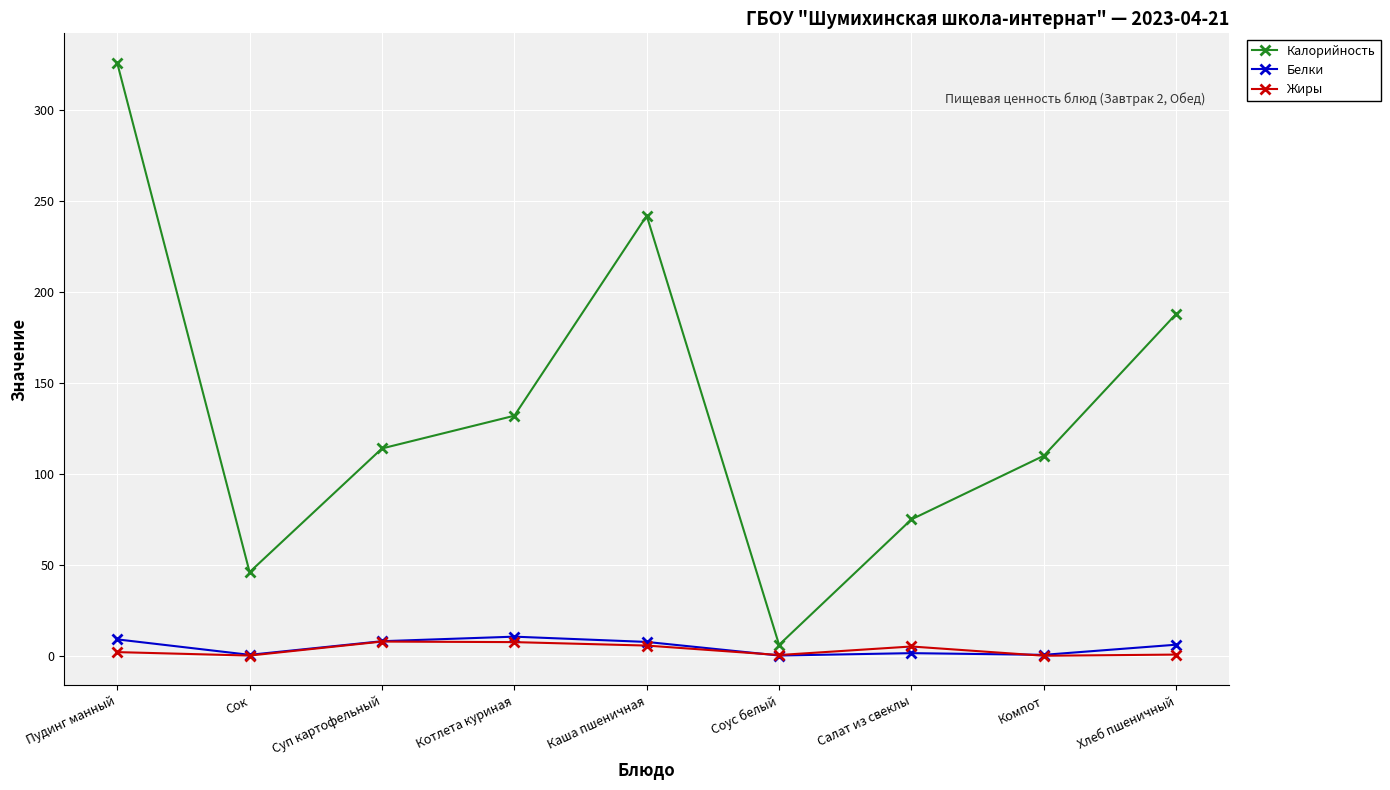

What is the difference between the maximum and minimum values in the Жиры series?

7.8